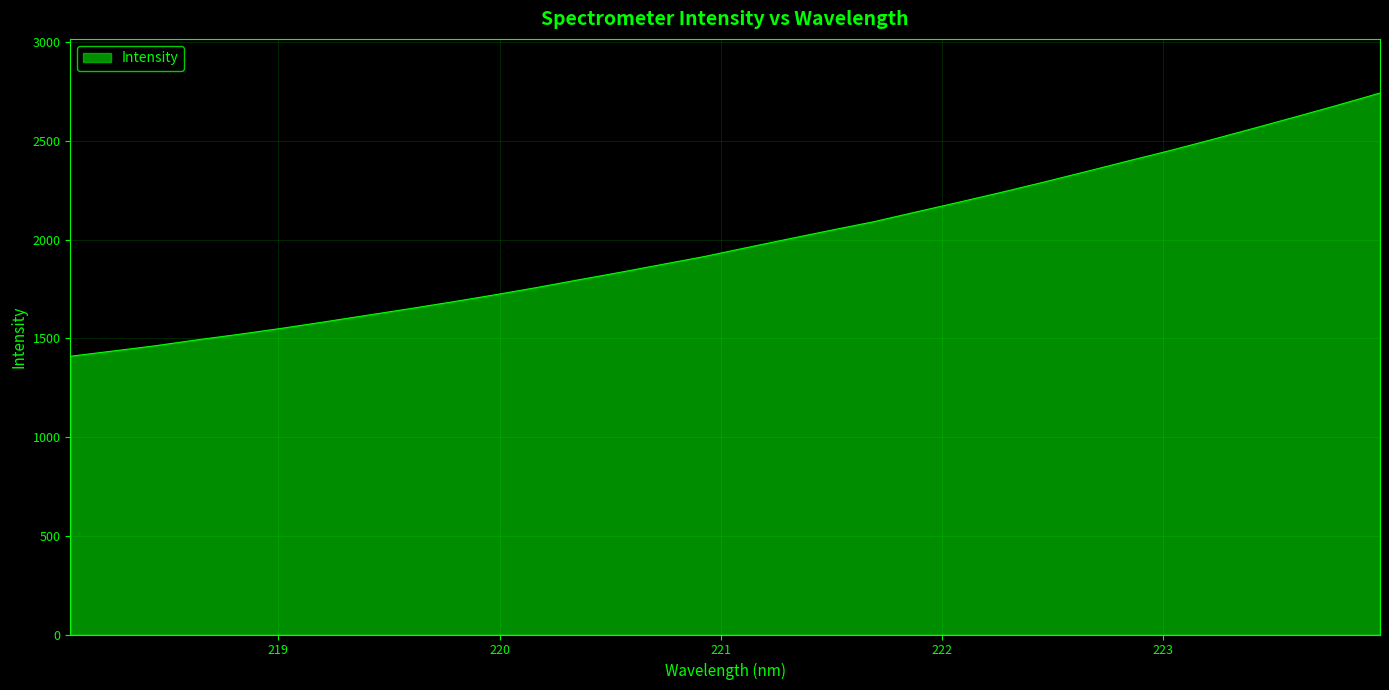

What is the difference between the maximum and minimum values?

1332.9